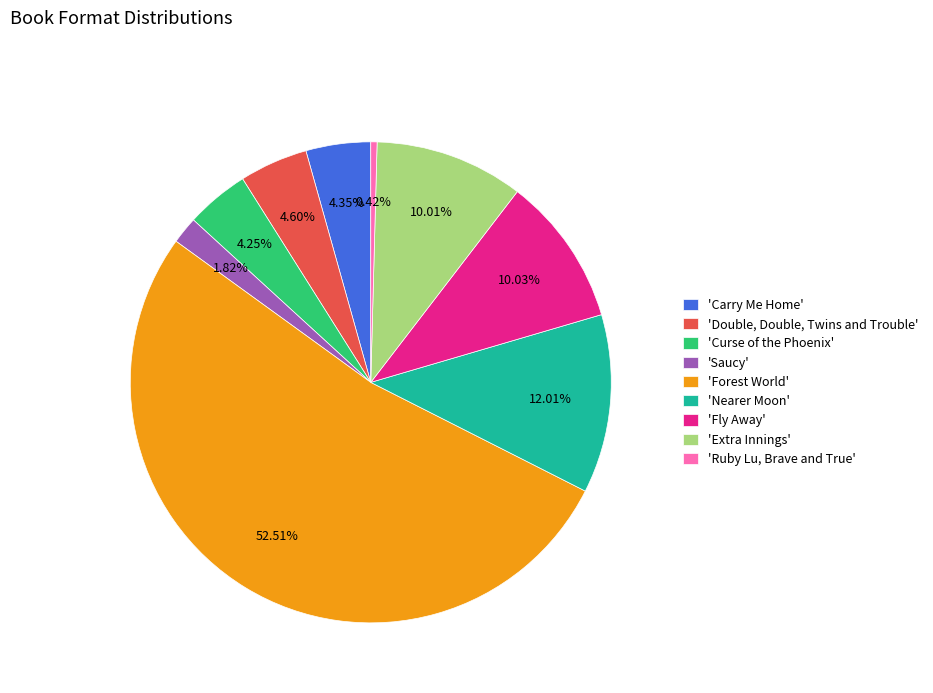

Approximately how many times larger is the value at 'Saucy' compared to 'Double, Double, Twins and Trouble'?

0.4